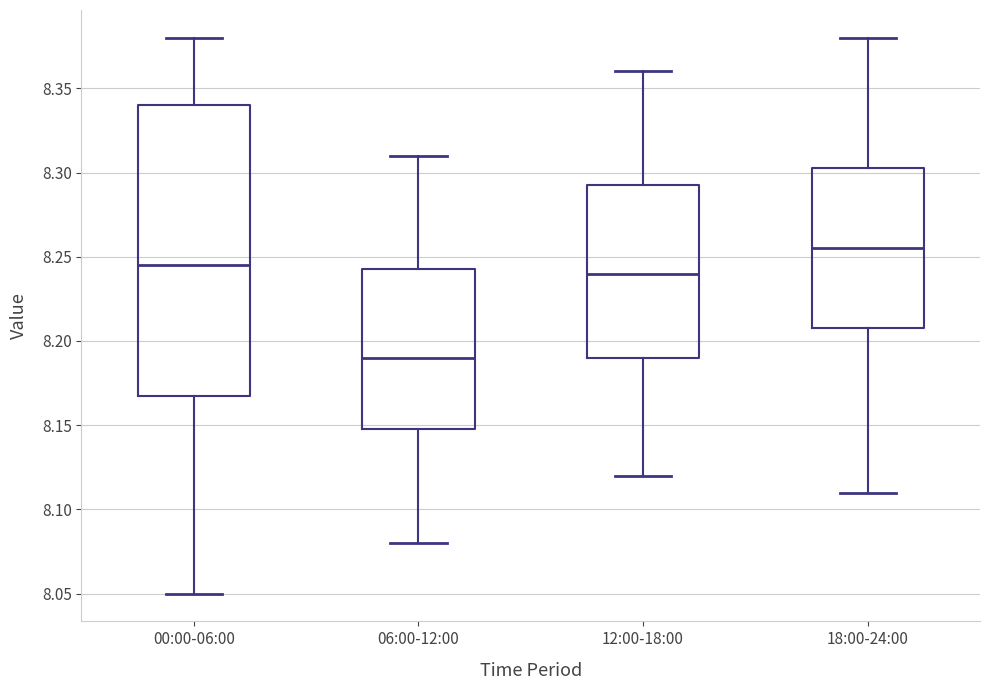

Reading left to right, transcribe this box plot: for each box, give where its median line is, the range the box spans, and where its two whiskers end, as read against the y-axis. The values are not printed on the chart, so give them approximately, as read against the axis.

00:00-06:00: median 8.245, box 8.170 to 8.340, whiskers 8.050 to 8.380
06:00-12:00: median 8.190, box 8.150 to 8.245, whiskers 8.080 to 8.310
12:00-18:00: median 8.240, box 8.190 to 8.295, whiskers 8.120 to 8.360
18:00-24:00: median 8.255, box 8.210 to 8.305, whiskers 8.110 to 8.380